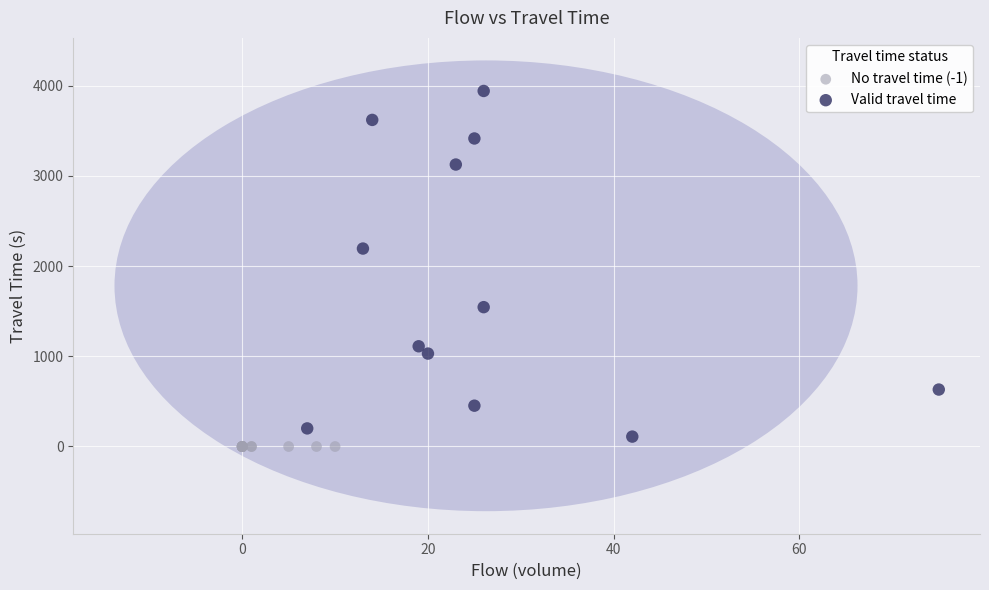

Which series contains the highest Y value?

Valid travel time